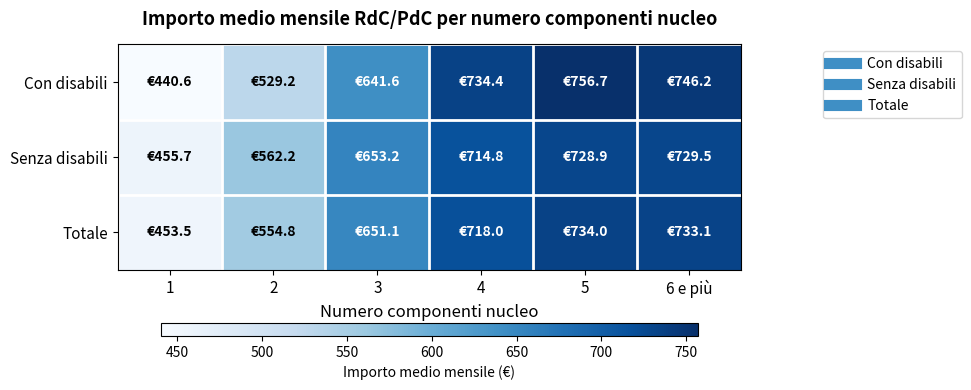

What is the minimum value shown in the chart?

440.6